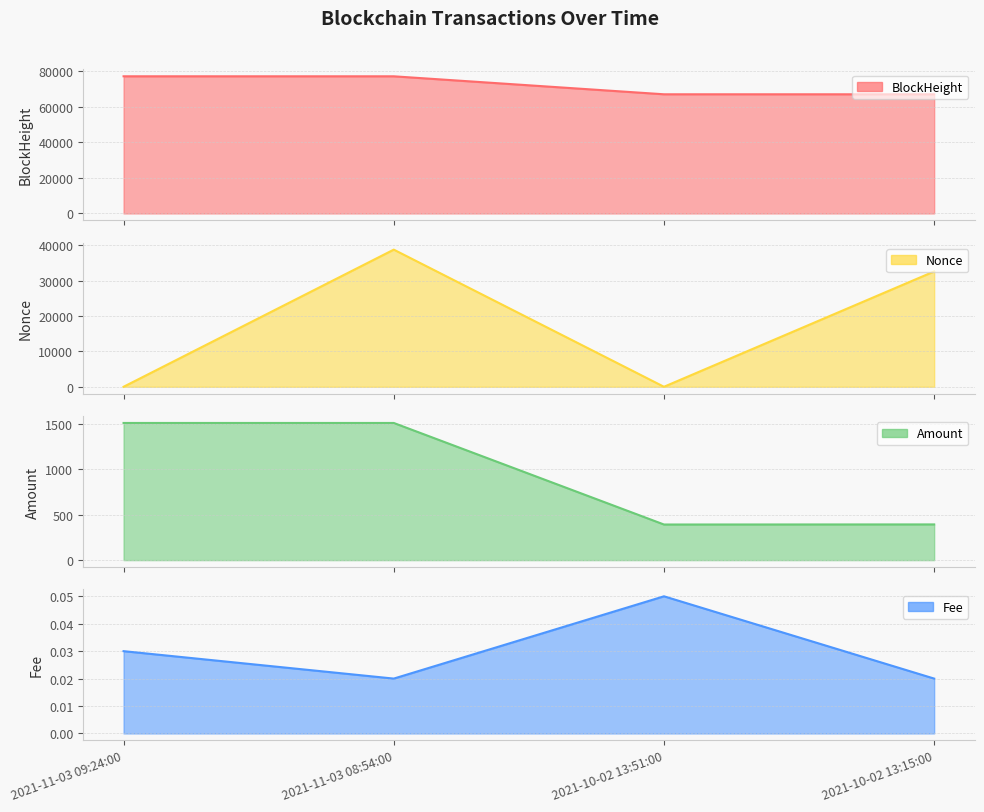

True or false: Fee has a value of 0.0 at 2021-11-03 09:24:00.

False